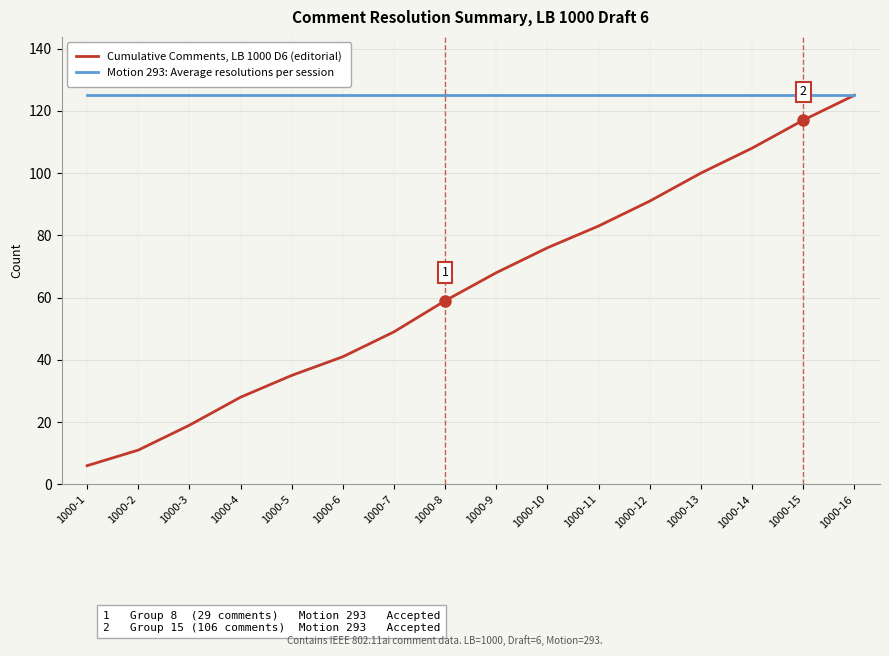

What are all the series names shown in the legend?

Cumulative Comments, LB 1000 D6 (editorial), Motion 293: Average resolutions per session